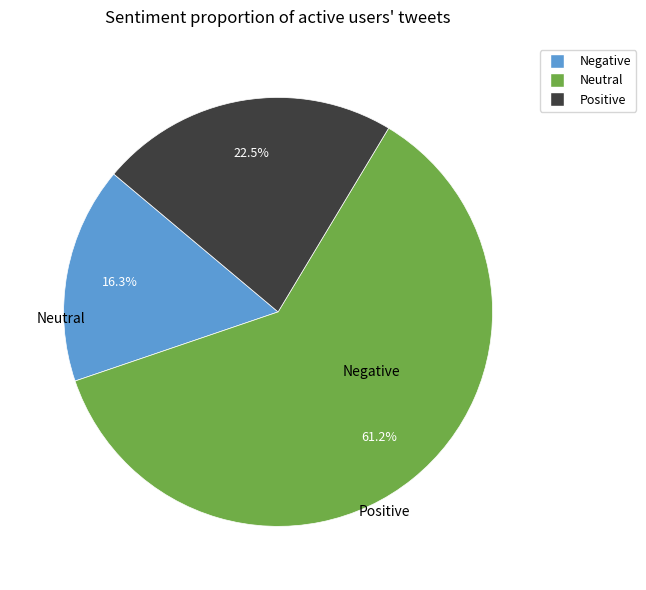

Does any single category account for the majority?

Yes